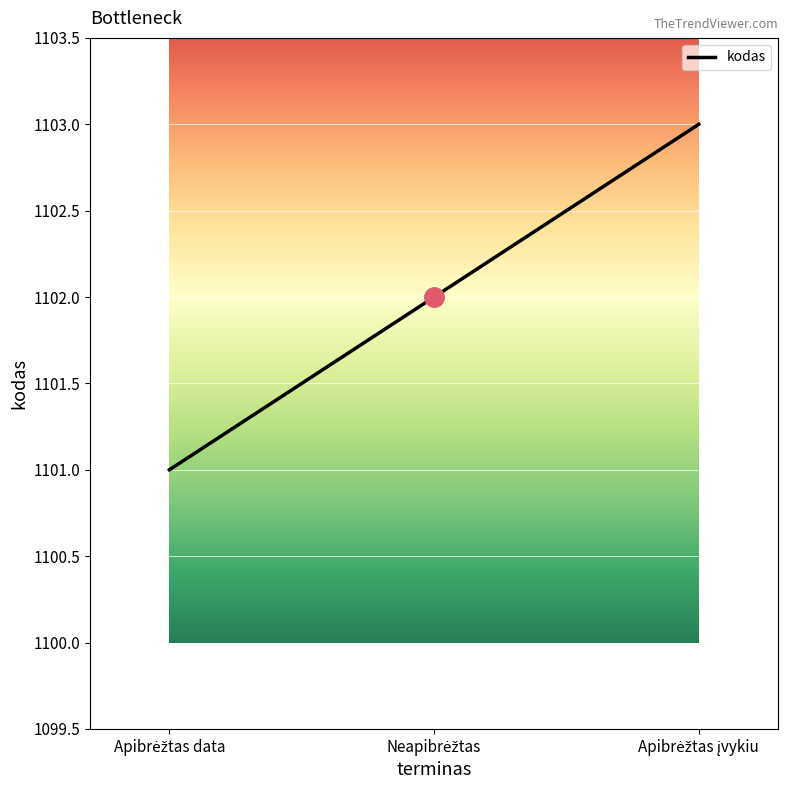

What is the maximum value shown in the chart?

1103